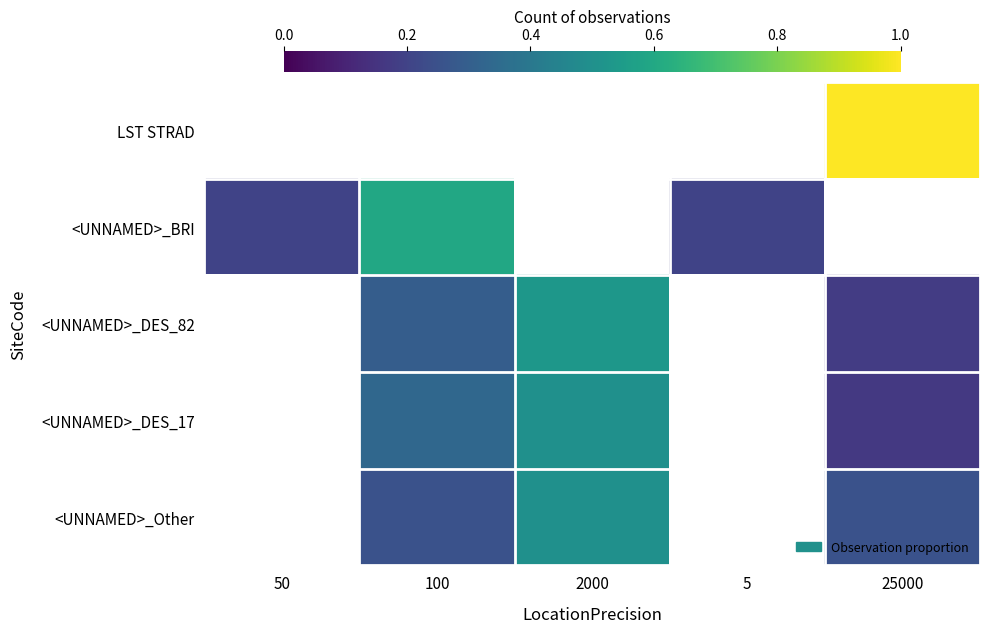

Which series changed the most between 2000 and 5?

<UNNAMED>_DES_82